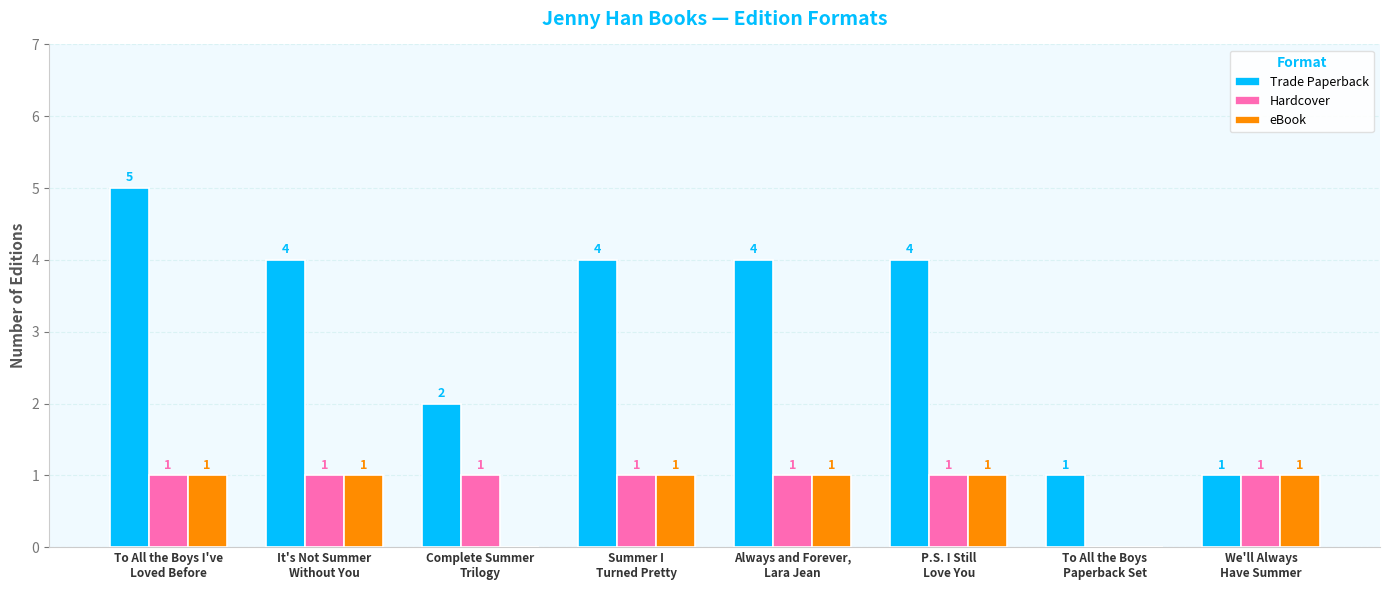

True or false: eBook has a value of 1 at To All the Boys
Paperback Set.

False